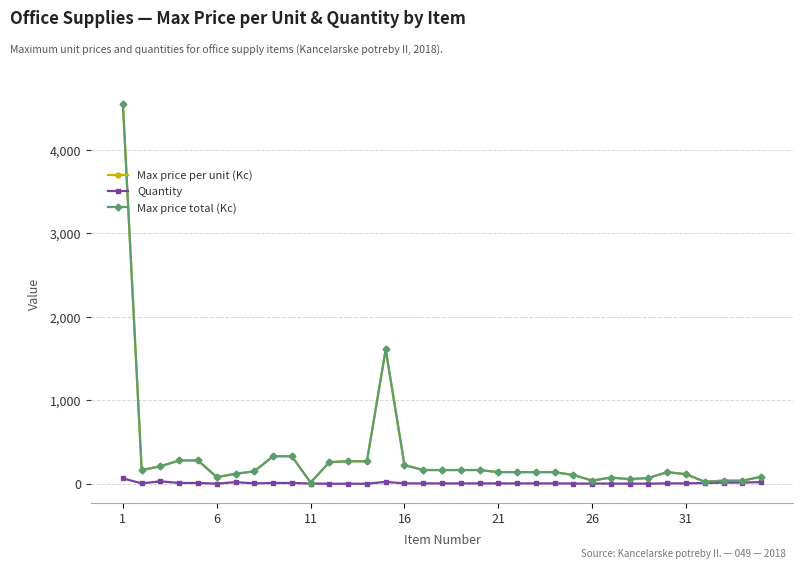

Is this an area chart (filled region under the line)?

No